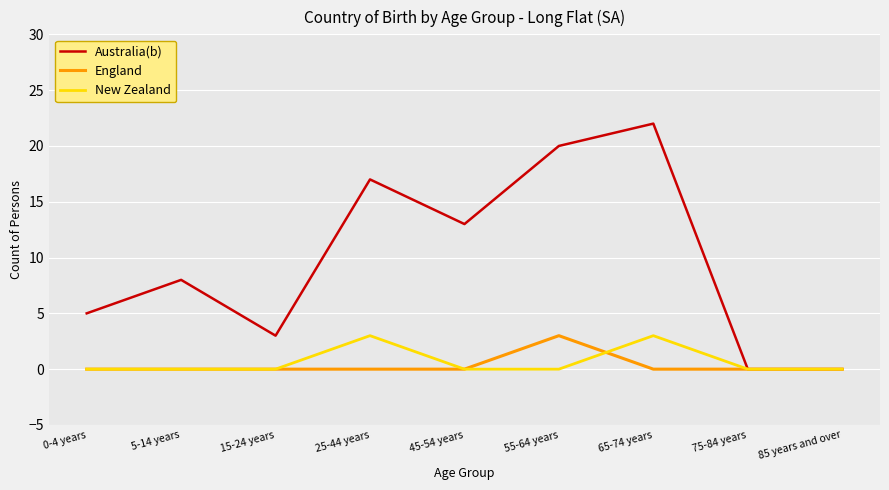

Count the number of data series in this chart.

3